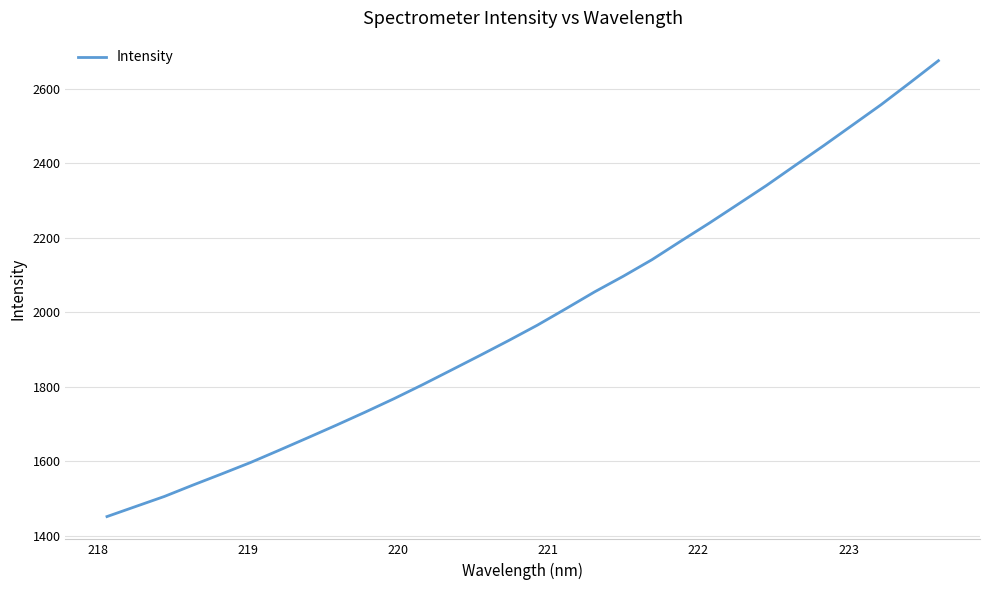

Does the chart display data point markers on the line(s)?

No